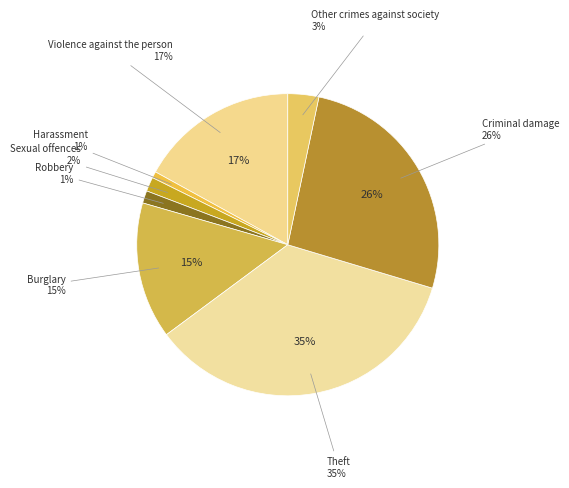

How many slices are in this pie chart?

8